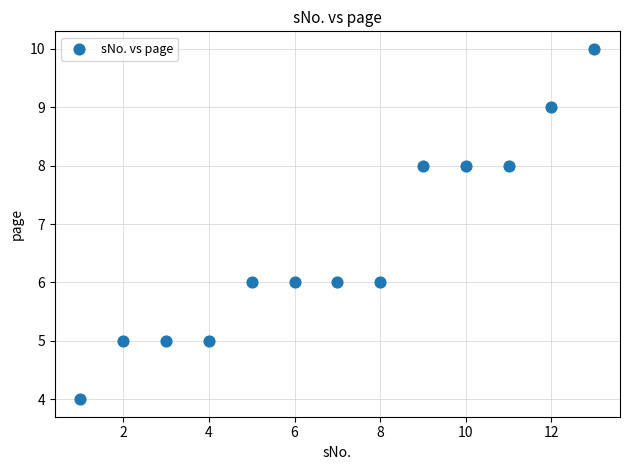

What is the range of X values (max minus min)?

12